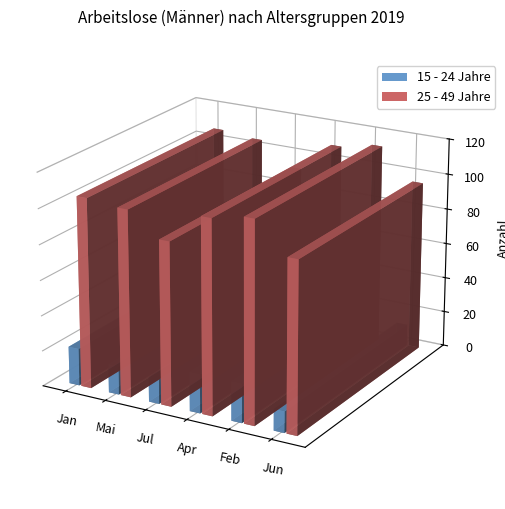

Rank the categories by 15 - 24 Jahre value from highest to lowest.

Apr, Feb, Jan, Mai, Jul, Jun